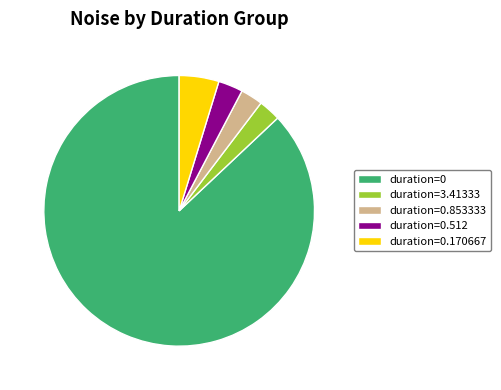

Which slice is the largest?

duration=0